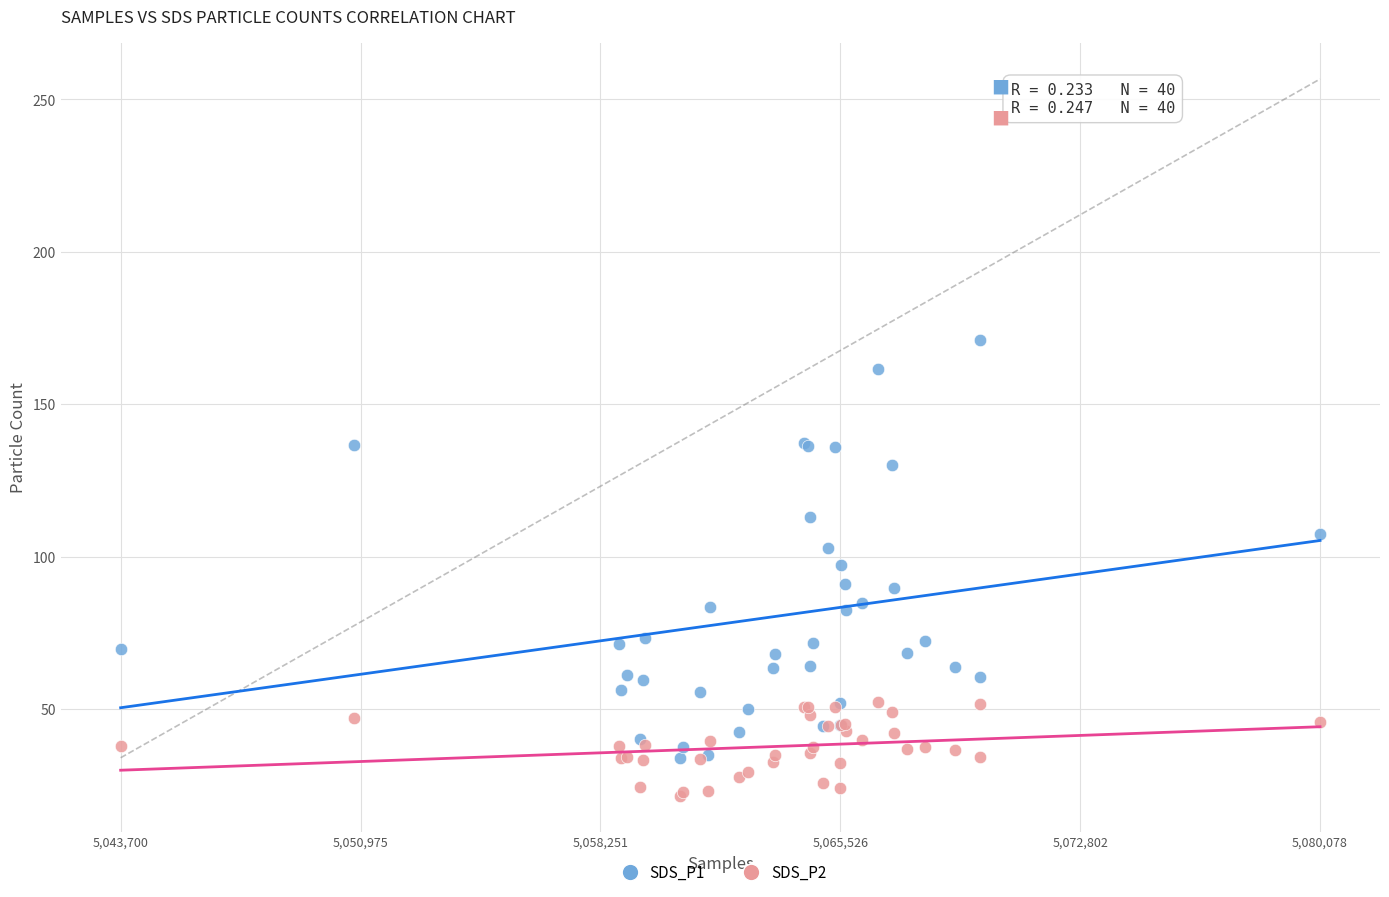

Which series contains the highest Y value?

SDS_P1